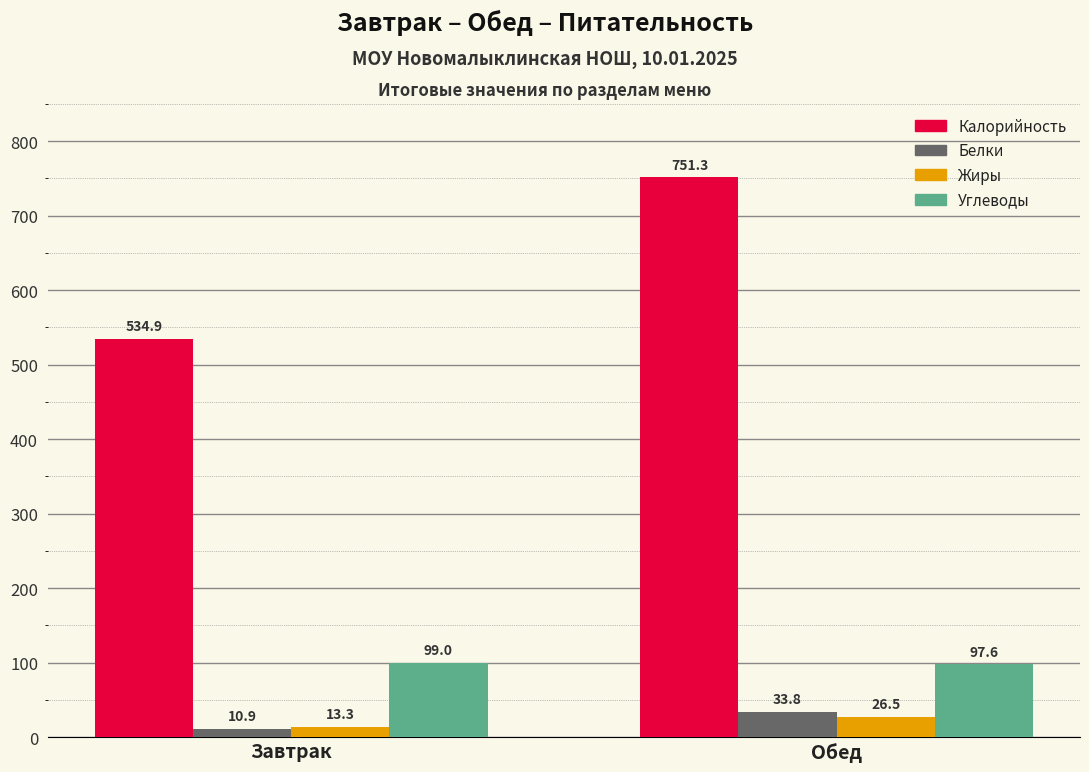

True or false: Калорийность has a value of 534.9 at Завтрак.

True